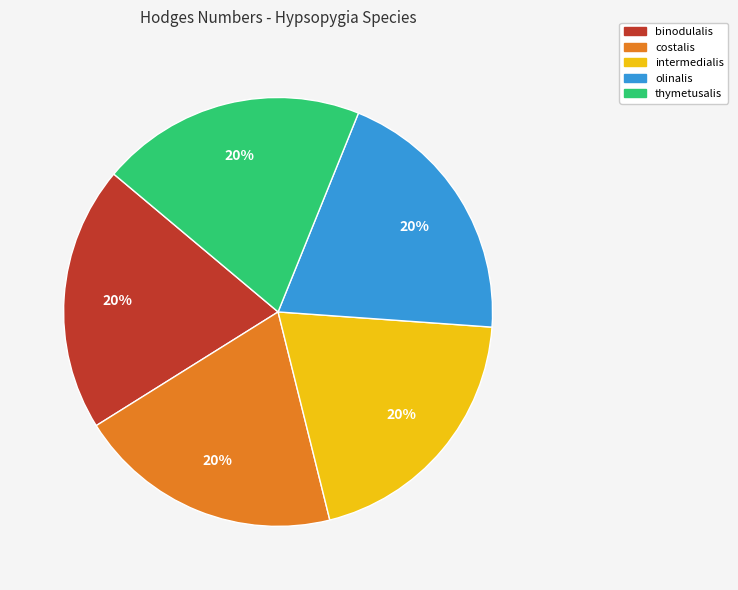

Does any single category account for the majority?

No